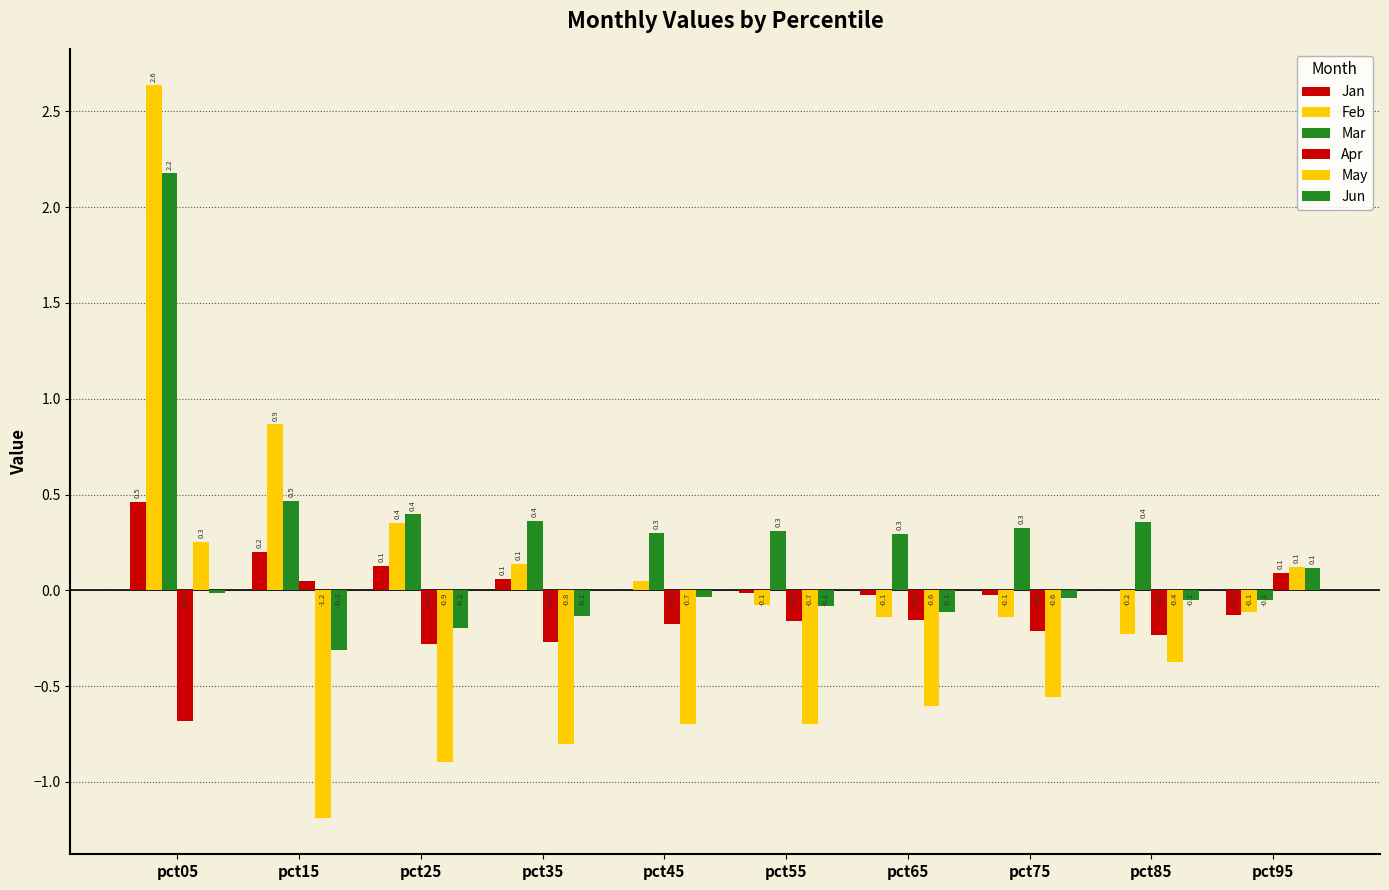

Are the bars horizontal?

No